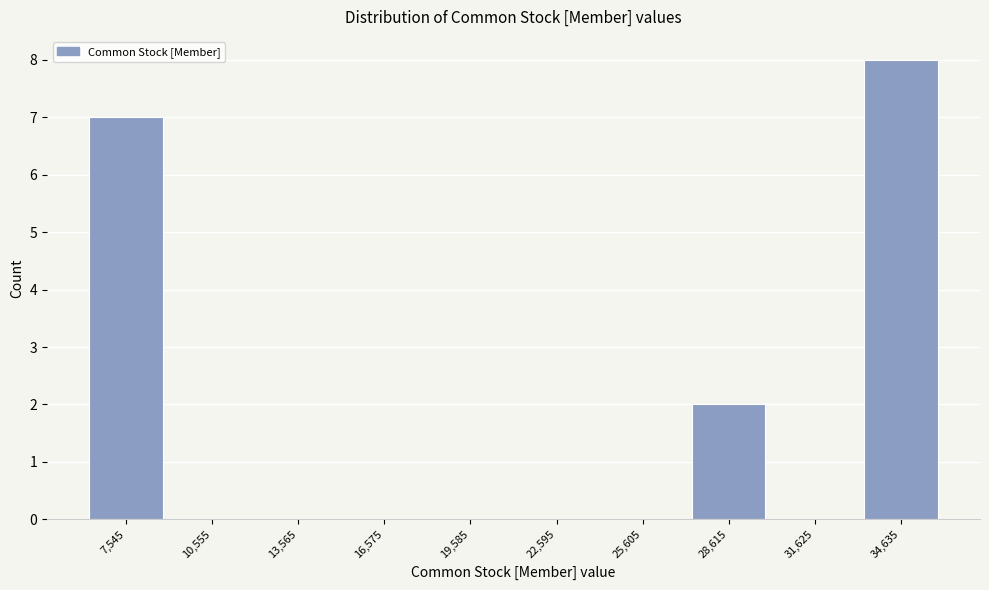

Reading left to right, list all the values displayed in this chart.

7,545=7	10,555=0	13,565=0	16,575=0	19,585=0	22,595=0	25,605=0	28,615=2	31,625=0	34,635=8